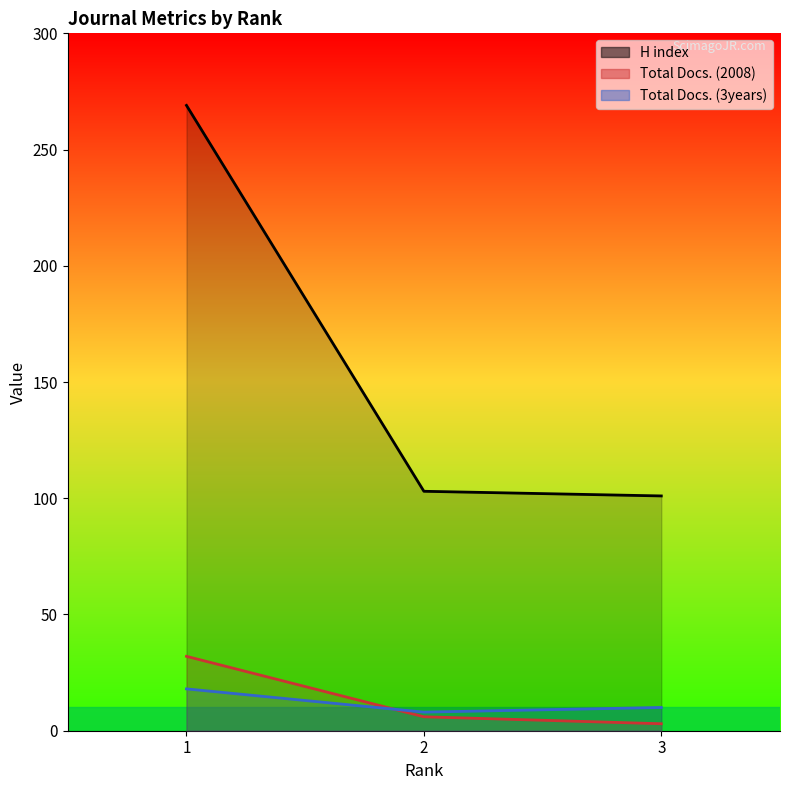

Between 2 and 3, which series saw the biggest shift?

Total Docs. (2008)